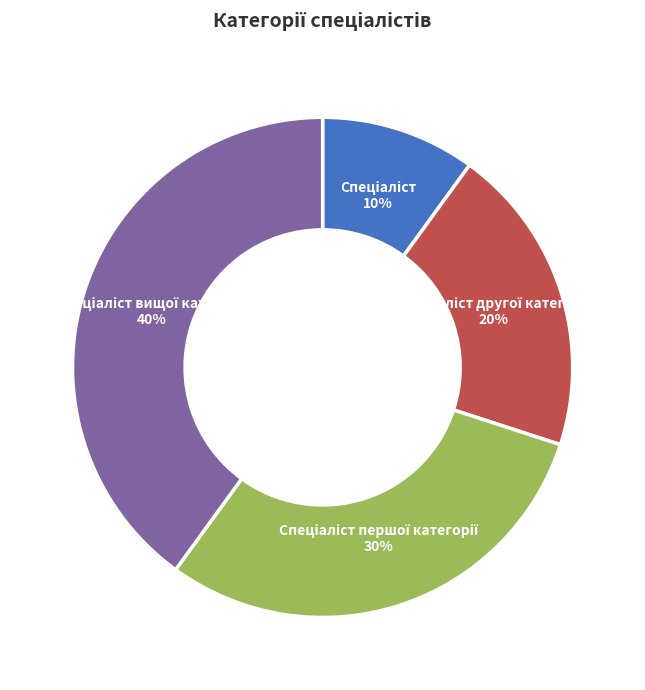

To the nearest percent, what is the average slice percentage?

25%